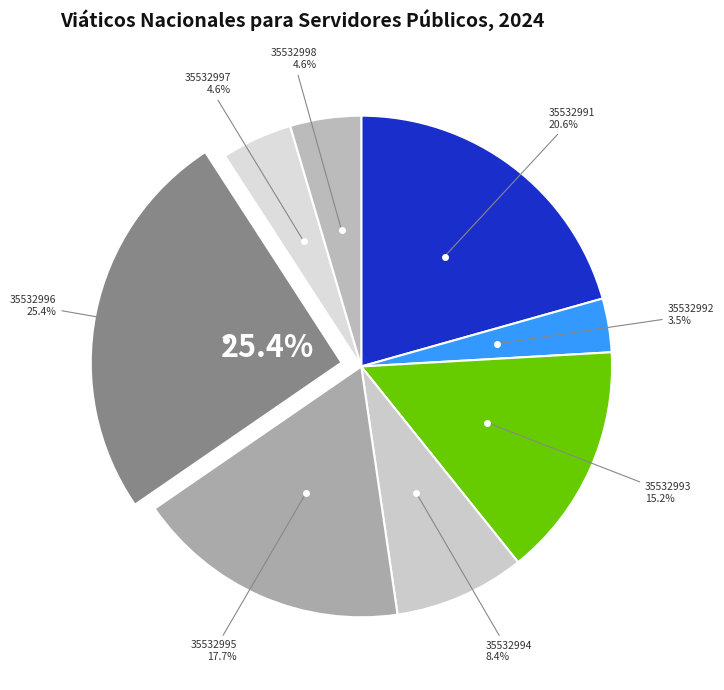

Rank the categories by value from lowest to highest.

35532992, 35532997, 35532998, 35532994, 35532993, 35532995, 35532991, 35532996